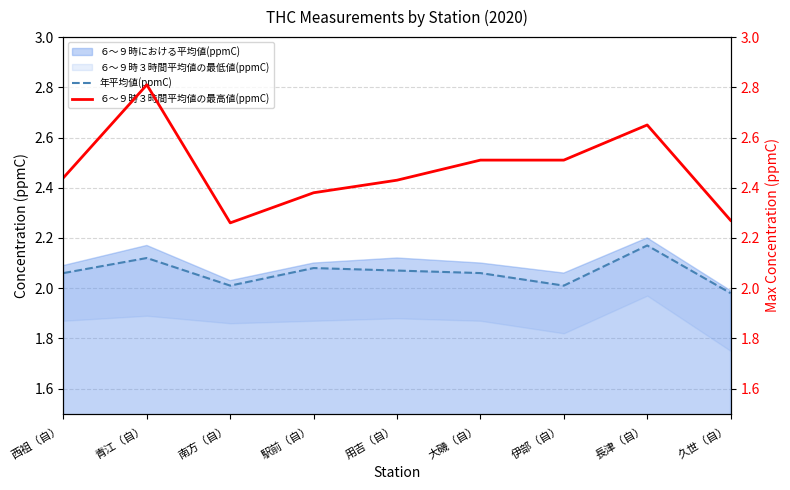

The ６～９時における平均値(ppmC) series shows 1.1 at 伊部（自）. True or false?

False